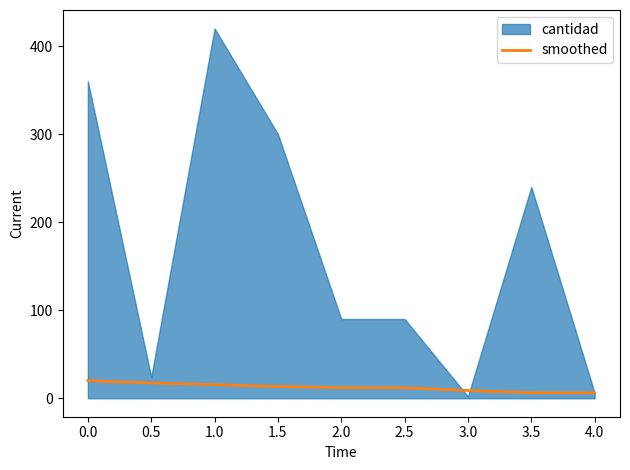

What is the highest value of the smoothed series?

20.0